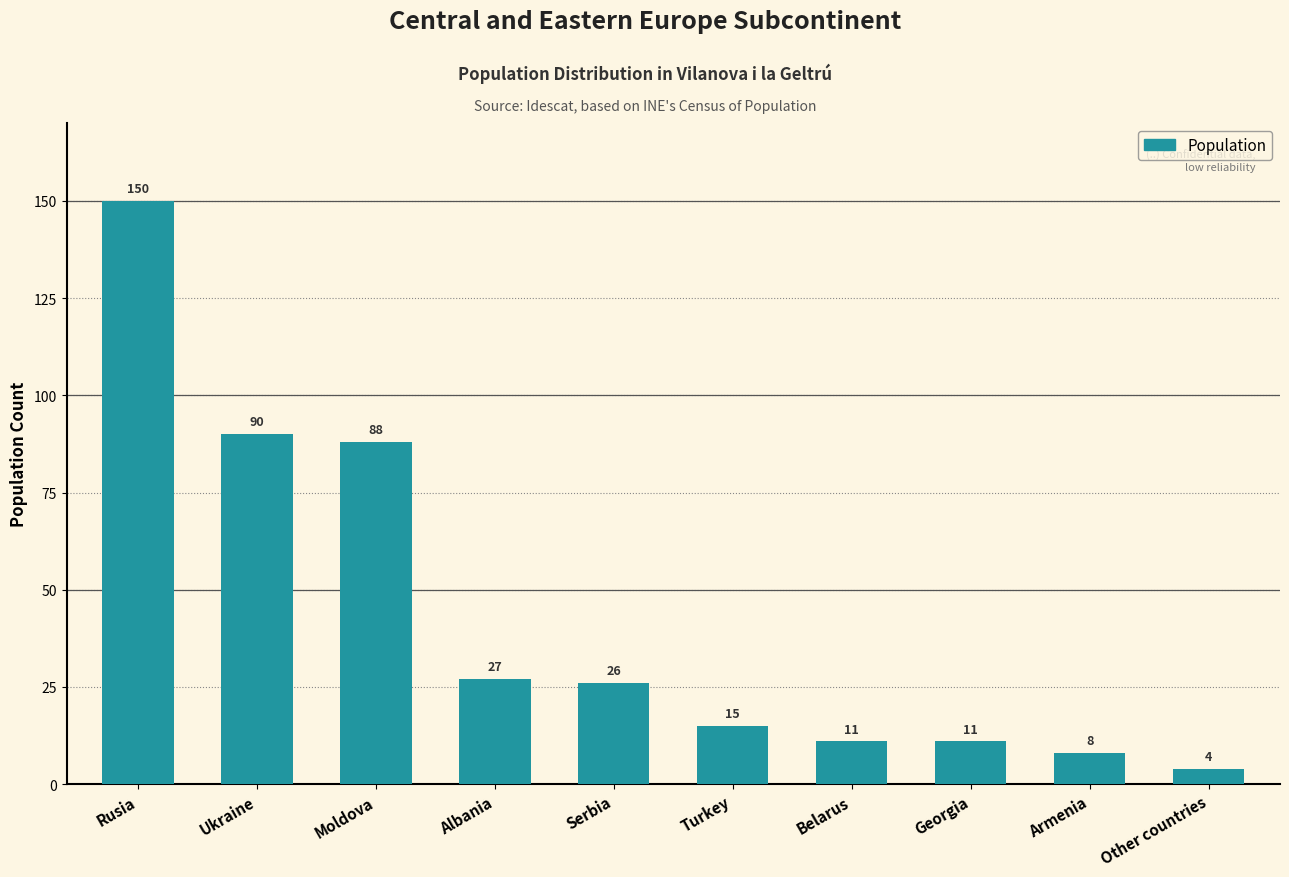

Reading left to right, list all the values displayed in this chart.

150	90	88	27	26	15	11	11	8	4